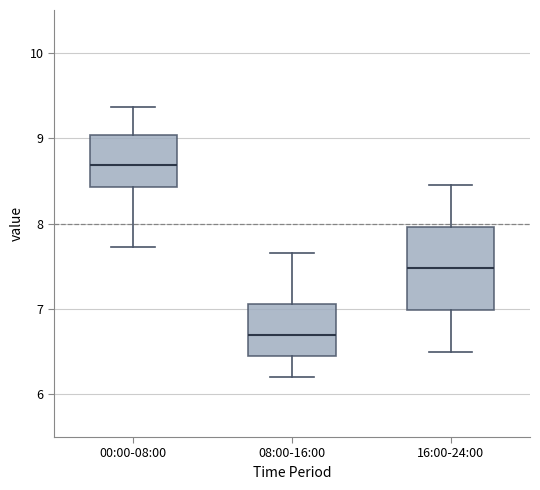

Comparing the boxes themselves (not the whiskers), which one is the tallest?

16:00-24:00